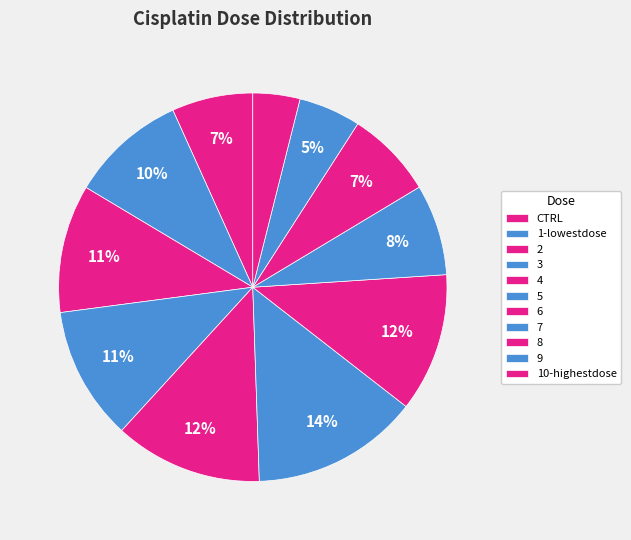

Which slice is the smallest?

10-highestdose